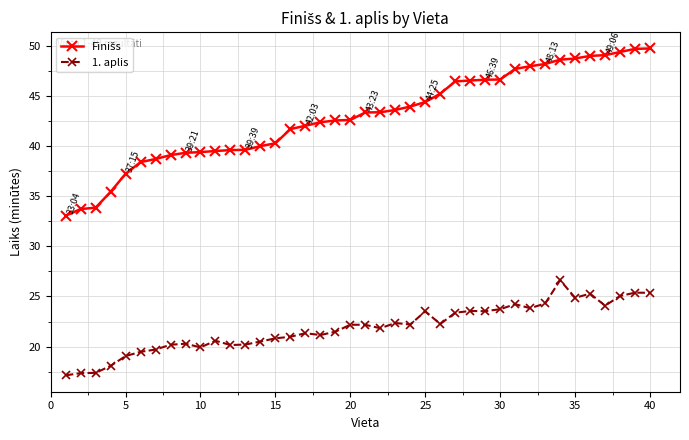

At how many categories does at least one series exceed 23?

40